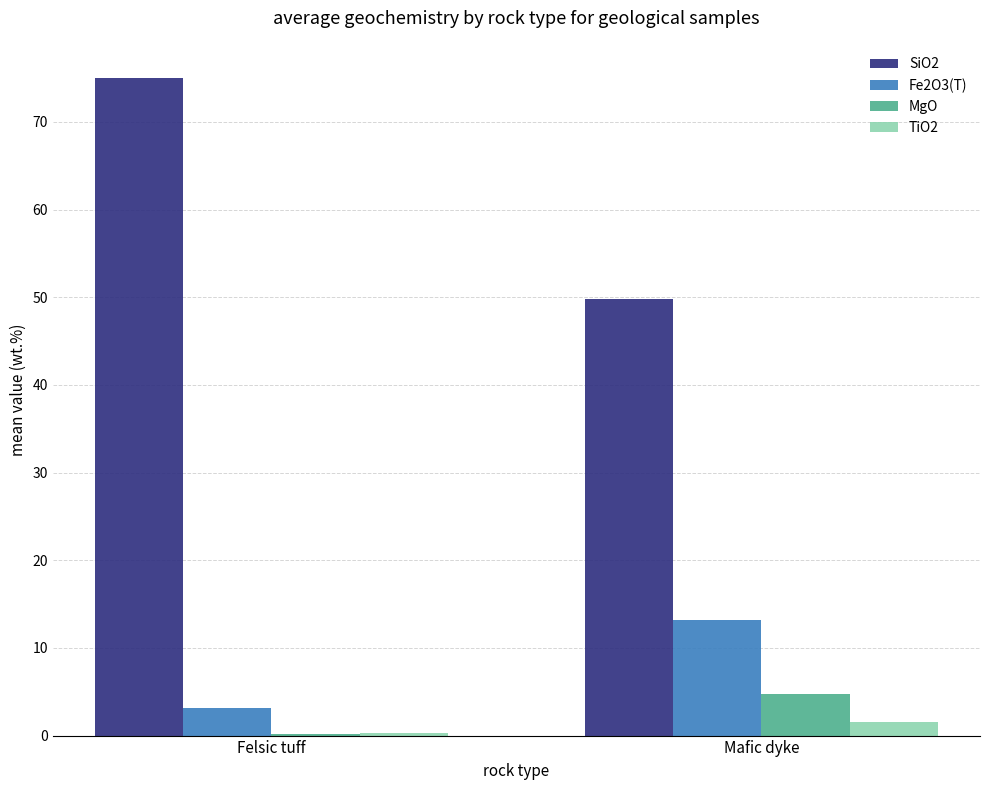

Is the value of MgO at Mafic dyke greater than the value of Fe2O3(T) at Felsic tuff?

Yes